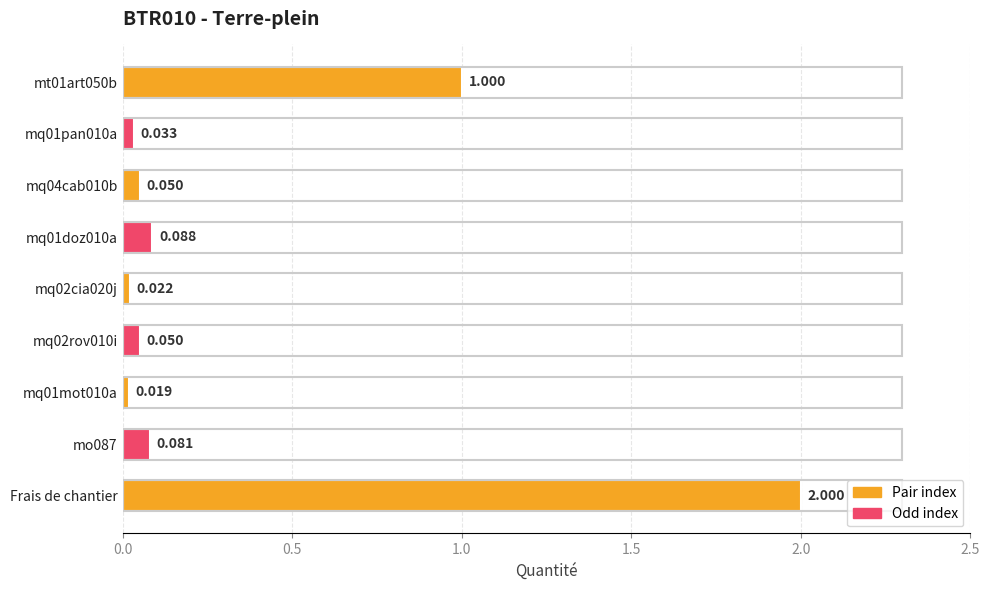

Which category has the highest value across all series?

Frais de chantier